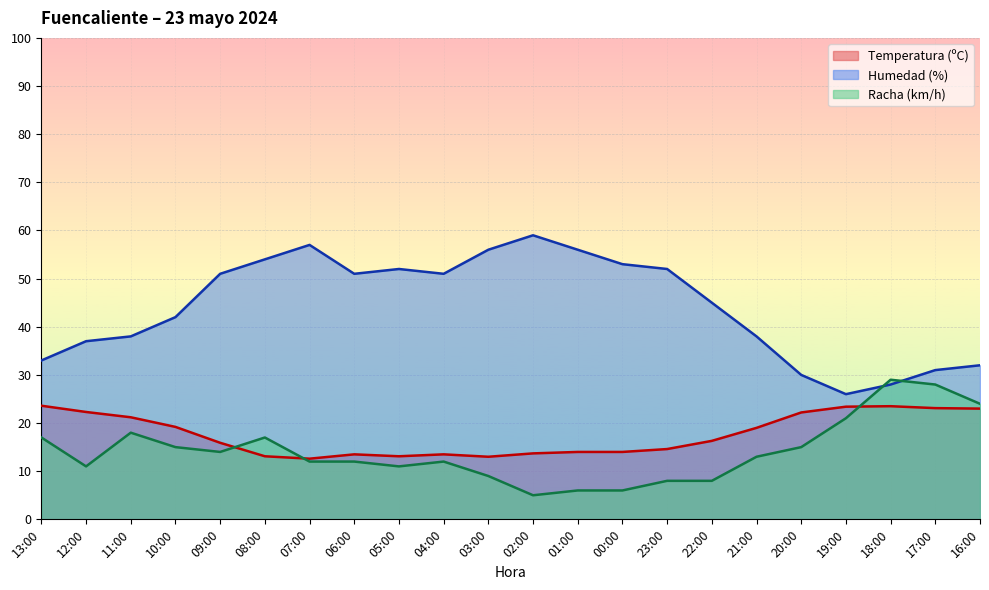

Is the value of Humedad (%) at 20:00 greater than the value of Racha (km/h) at 21:00?

Yes